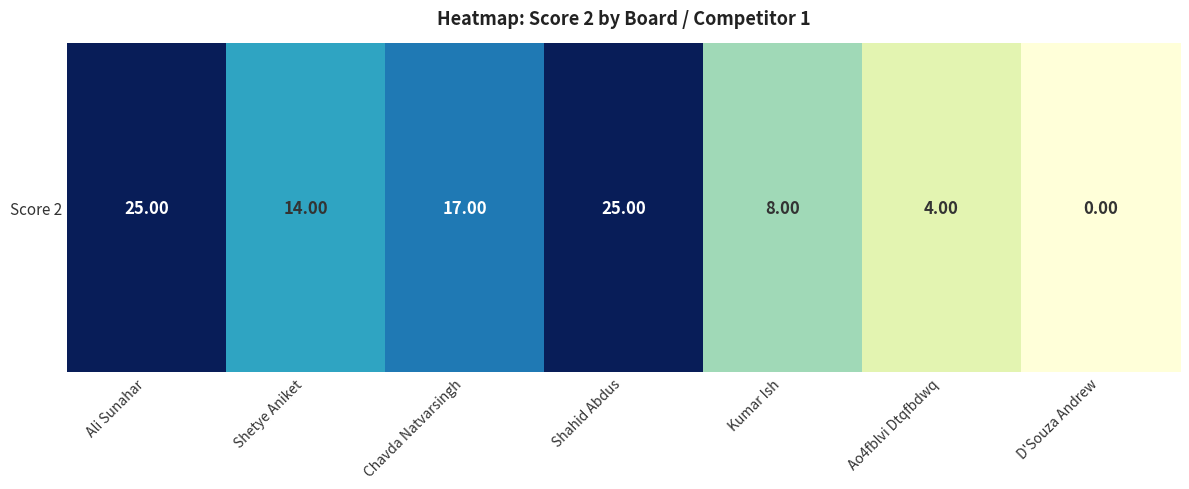

Rank the categories by value from lowest to highest.

D'Souza Andrew, Ao4fblvi Dtqfbdwq, Kumar Ish, Shetye Aniket, Chavda Natvarsingh, Ali Sunahar, Shahid Abdus